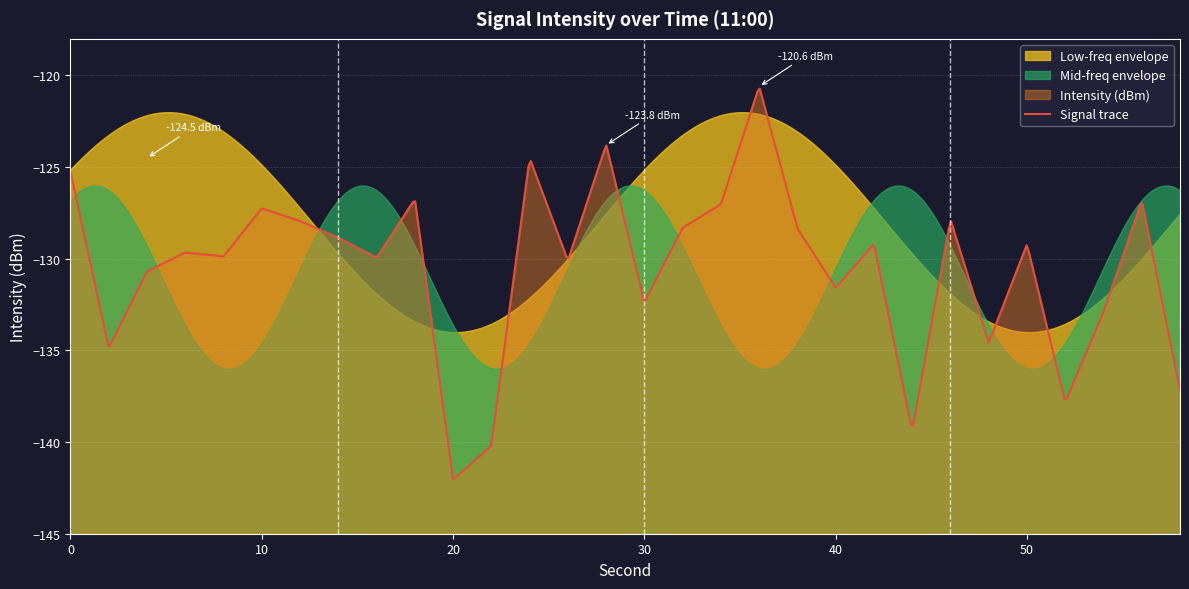

True or false: second and intensity cross at least once.

False